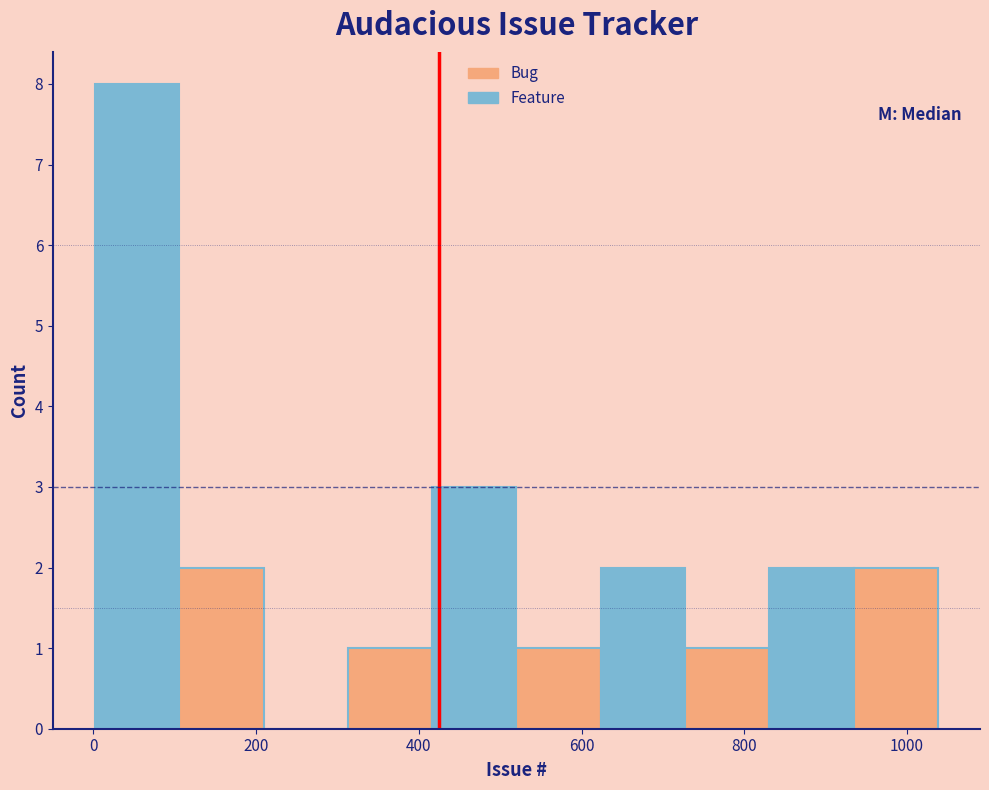

Which range on the x-axis has the tallest bar?

0 to 100